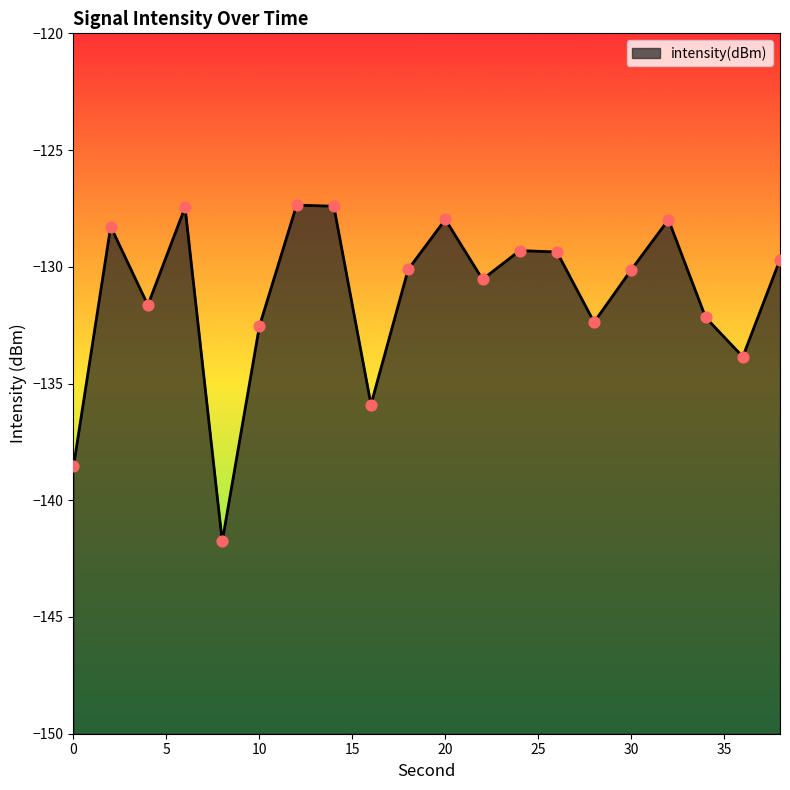

Between 32 and 6, which is larger?

6